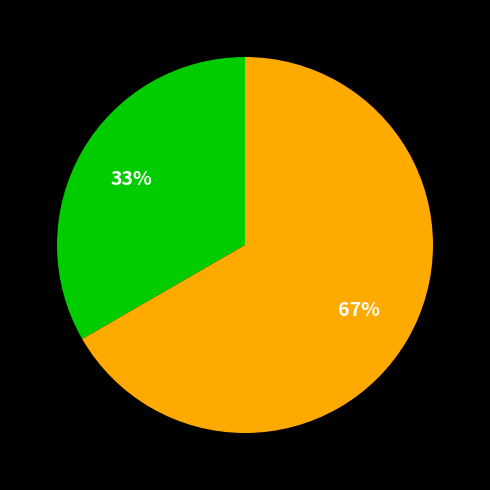

How many slices are in this pie chart?

2